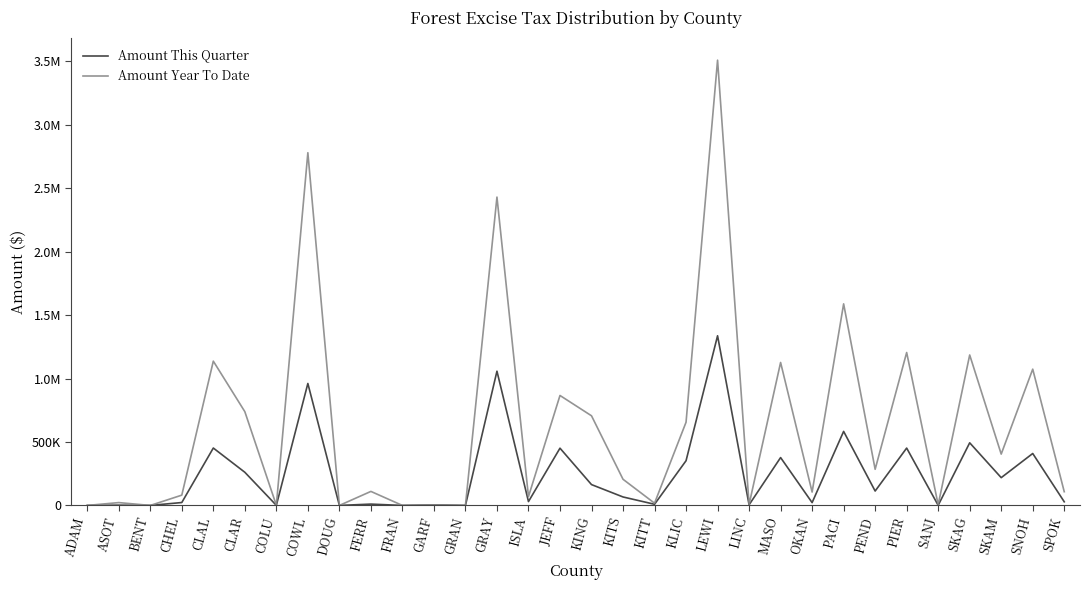

Between ASOT and KITT, which series saw the biggest shift?

Amount This Quarter